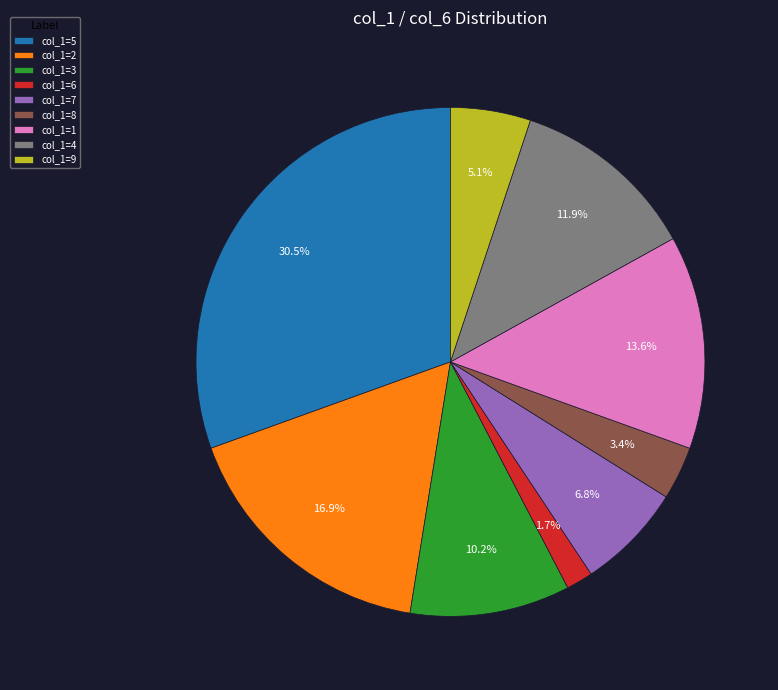

How many slices are in this pie chart?

9